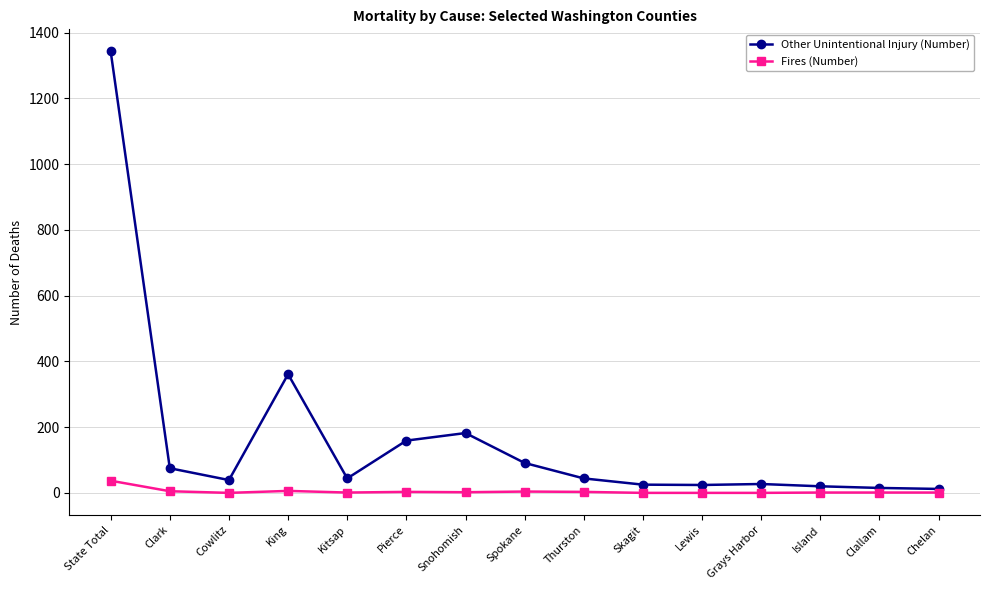

The value of Other Unintentional Injury (Number) at State Total is 1343. True or false?

True